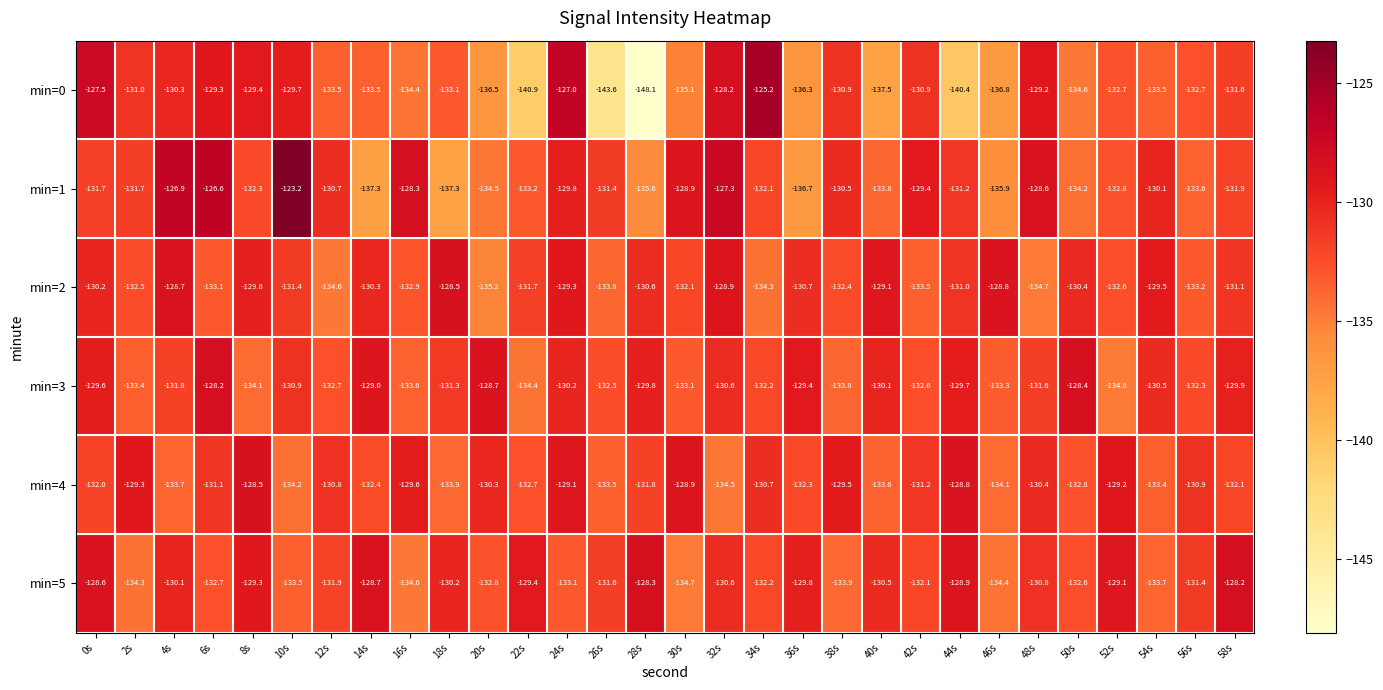

Which series has the largest range (max minus min)?

min=0